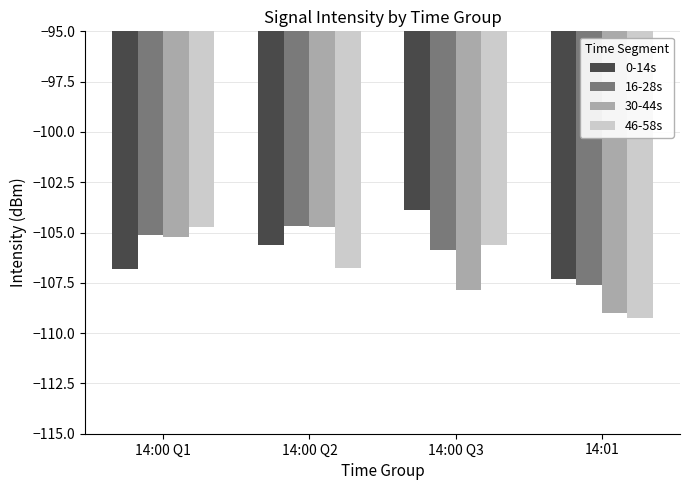

At how many categories does at least one series exceed -106?

3